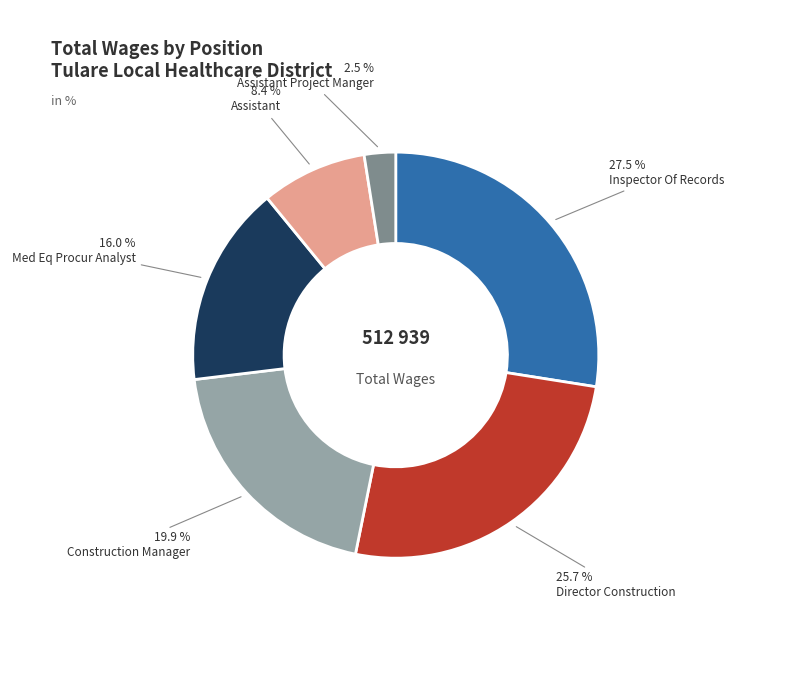

How many slices are in this pie chart?

6